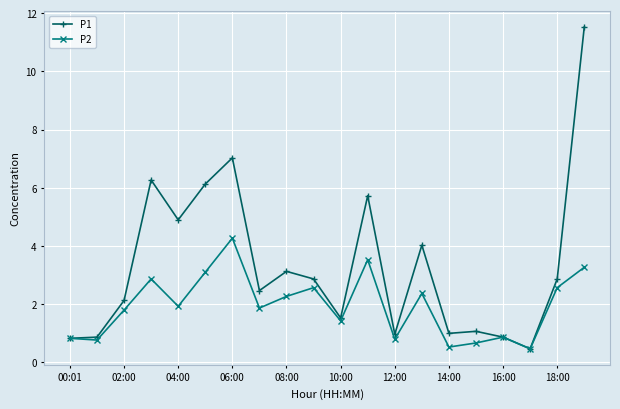

Does the chart have visible grid lines?

Yes